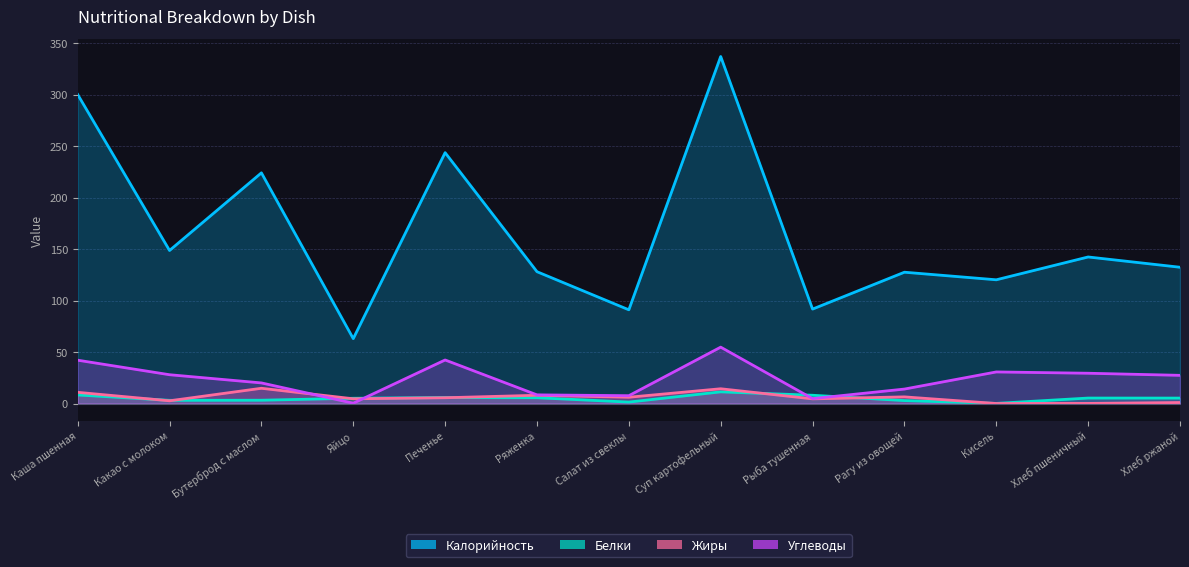

What is the difference between the maximum and second lowest values in the Углеводы series?

50.0